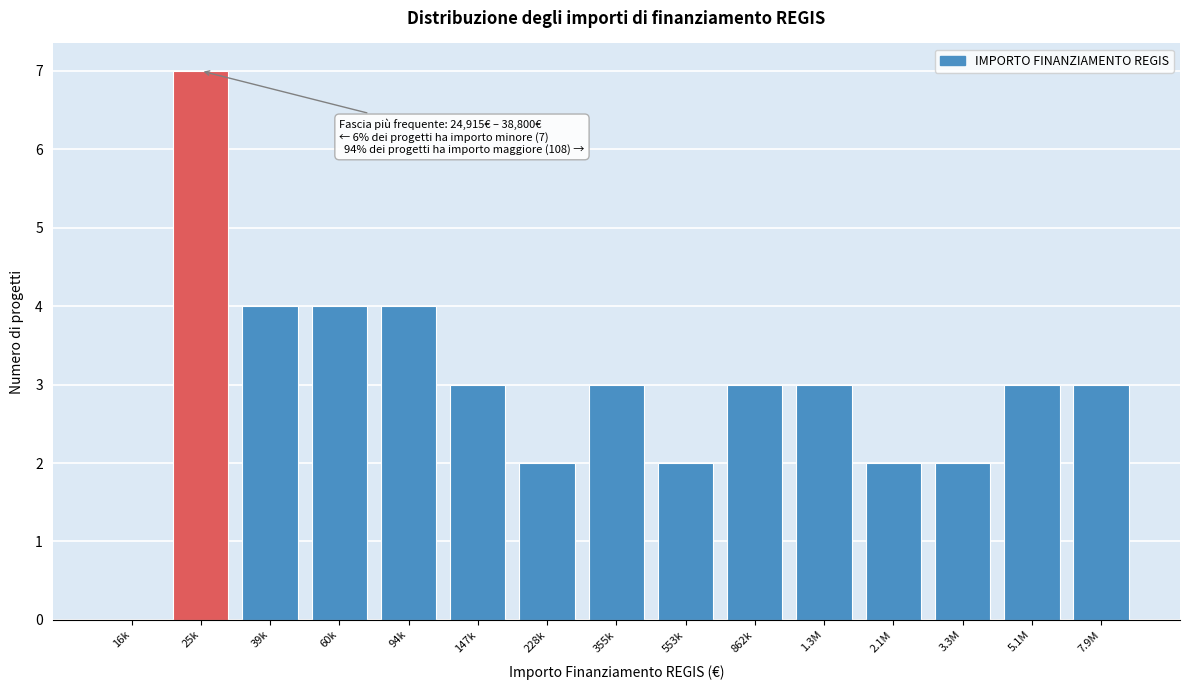

Is it true that the value at 553k is 1?

False